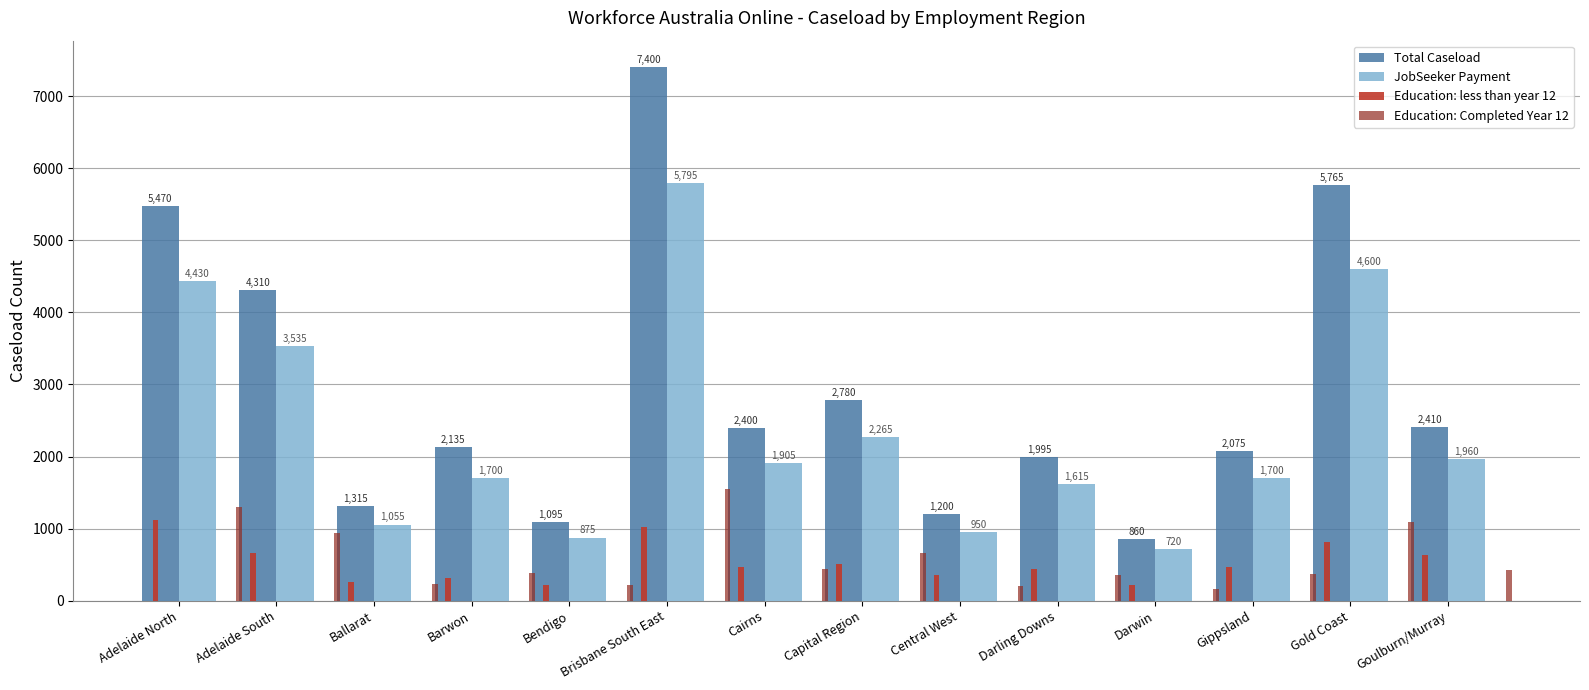

What is the difference between the second highest and second lowest values in the Total Caseload series?

4670